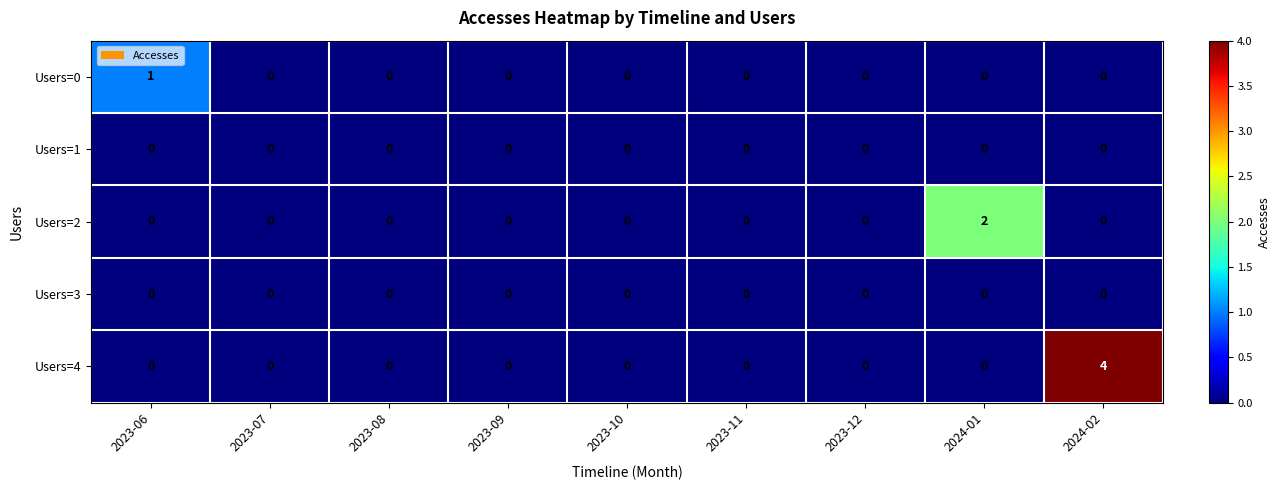

Which series has the largest total across all categories?

Users=4